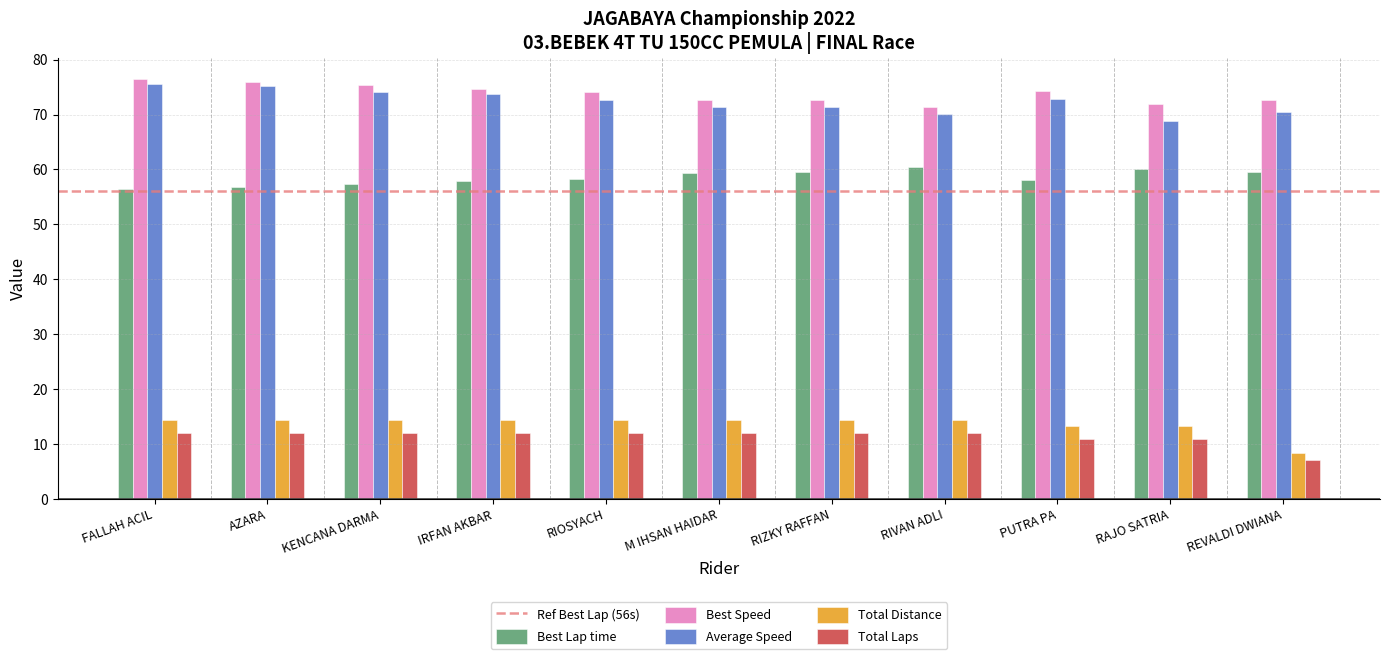

At which label does Average Speed first exceed 72?

FALLAH ACIL